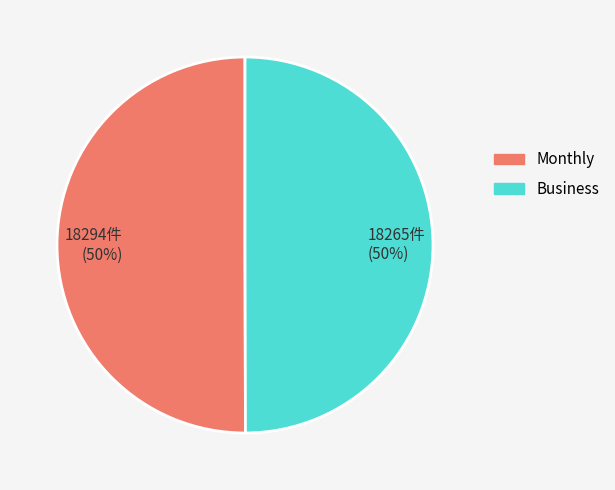

How many segments does this pie chart have?

2